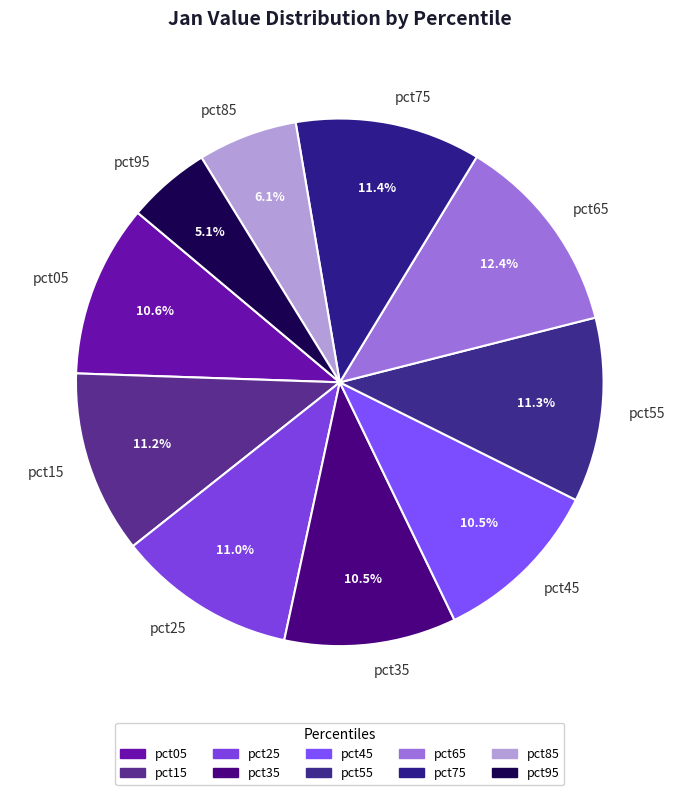

How many slices are in this pie chart?

10